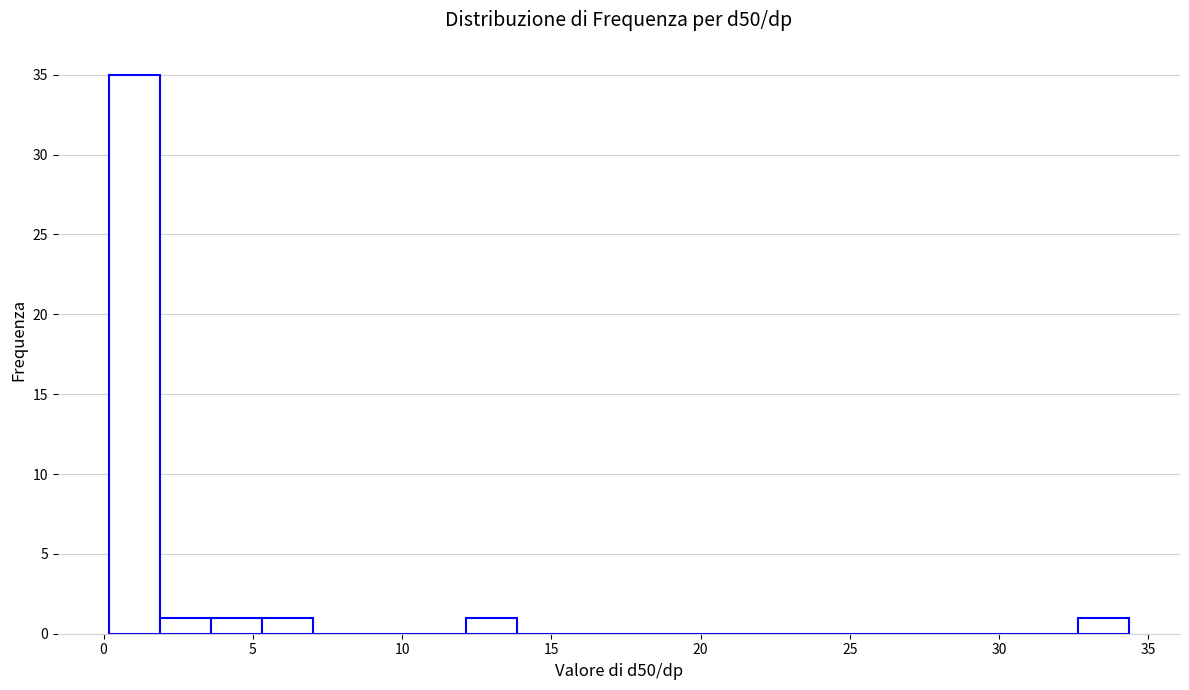

Around what value on the x-axis is the tallest bar? Give the approximate position of its centre, as read against the axis.

1.0